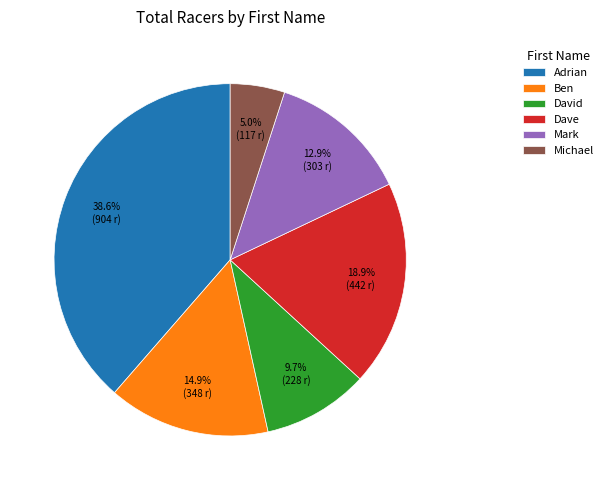

How many slices are in this pie chart?

6